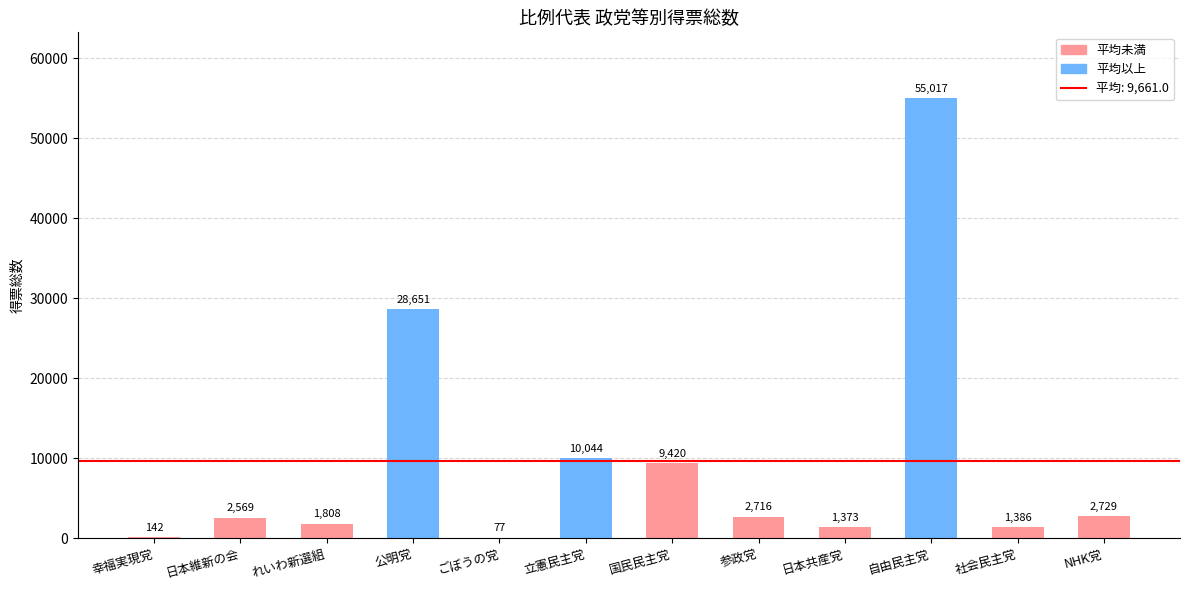

What is the sum of the values at 日本共産党 and 幸福実現党?

1515.2